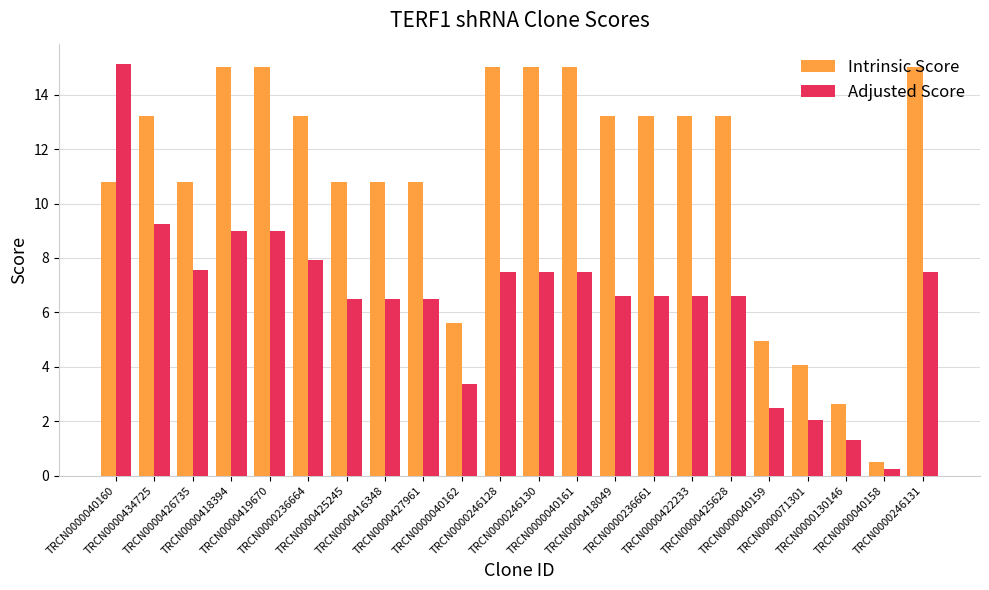

List the series in order of their overall mean, highest first.

Intrinsic Score, Adjusted Score